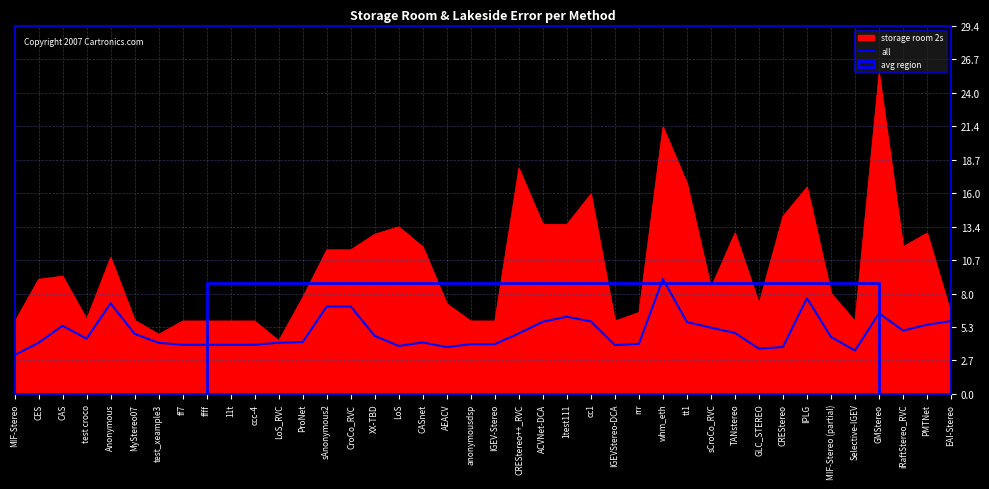

Is it true that all equals 5.4 at CAS?

True